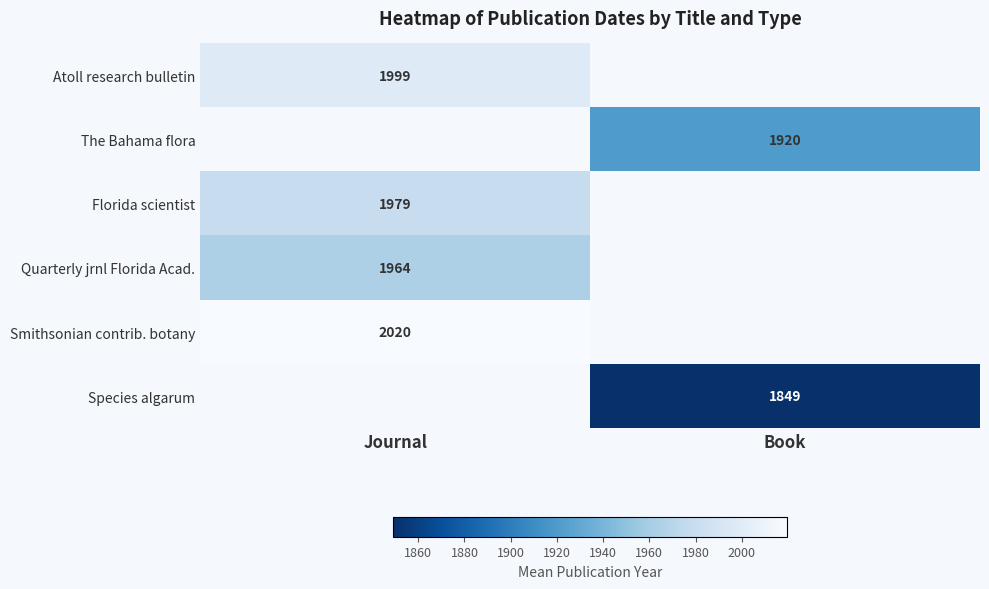

The Smithsonian contrib. botany series shows 857.2 at Journal. True or false?

False